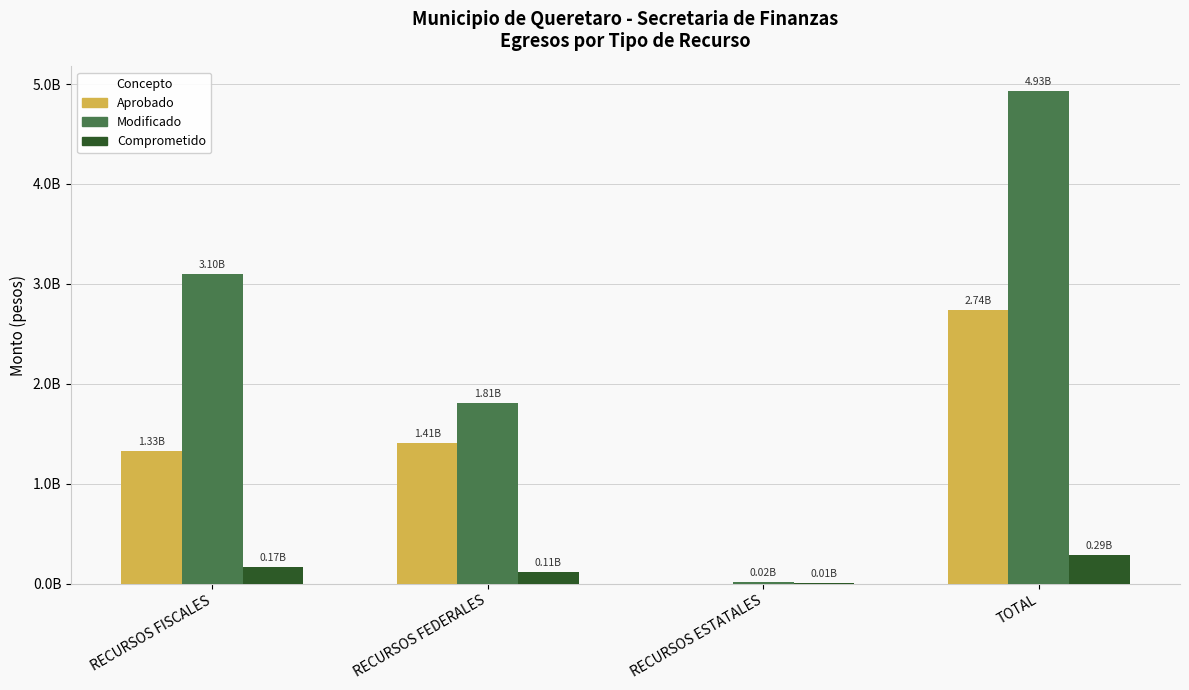

Does the chart contain stacked bars?

No